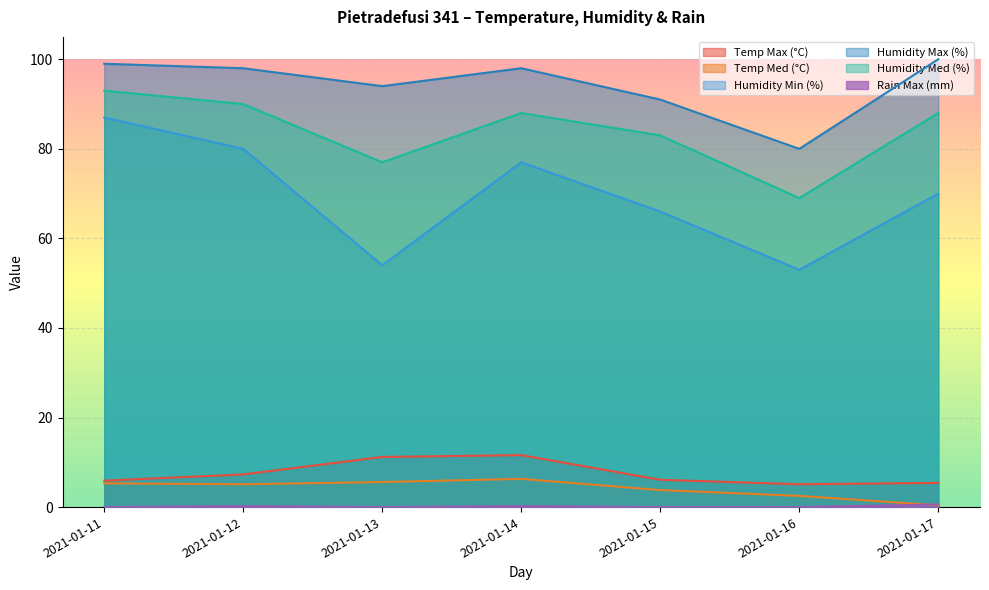

Reading left to right, list all the values displayed in this chart.

Temp Max (°C): 2021-01-11=5.9	2021-01-12=7.3	2021-01-13=11.2	2021-01-14=11.6	2021-01-15=6.1	2021-01-16=5.1	2021-01-17=5.4
Temp Med (°C): 2021-01-11=5.3	2021-01-12=5.1	2021-01-13=5.6	2021-01-14=6.3	2021-01-15=3.8	2021-01-16=2.5	2021-01-17=0.4
Humidity Min (%): 2021-01-11=87.0	2021-01-12=80.0	2021-01-13=54.0	2021-01-14=77.0	2021-01-15=66.0	2021-01-16=53.0	2021-01-17=70.0
Humidity Max (%): 2021-01-11=99.0	2021-01-12=98.0	2021-01-13=94.0	2021-01-14=98.0	2021-01-15=91.0	2021-01-16=80.0	2021-01-17=100.0
Humidity Med (%): 2021-01-11=93.0	2021-01-12=90.0	2021-01-13=77.0	2021-01-14=88.0	2021-01-15=83.0	2021-01-16=69.0	2021-01-17=88.0
Rain Max (mm): 2021-01-11=0.0	2021-01-12=0.2	2021-01-13=0.0	2021-01-14=0.2	2021-01-15=0.0	2021-01-16=0.0	2021-01-17=0.6